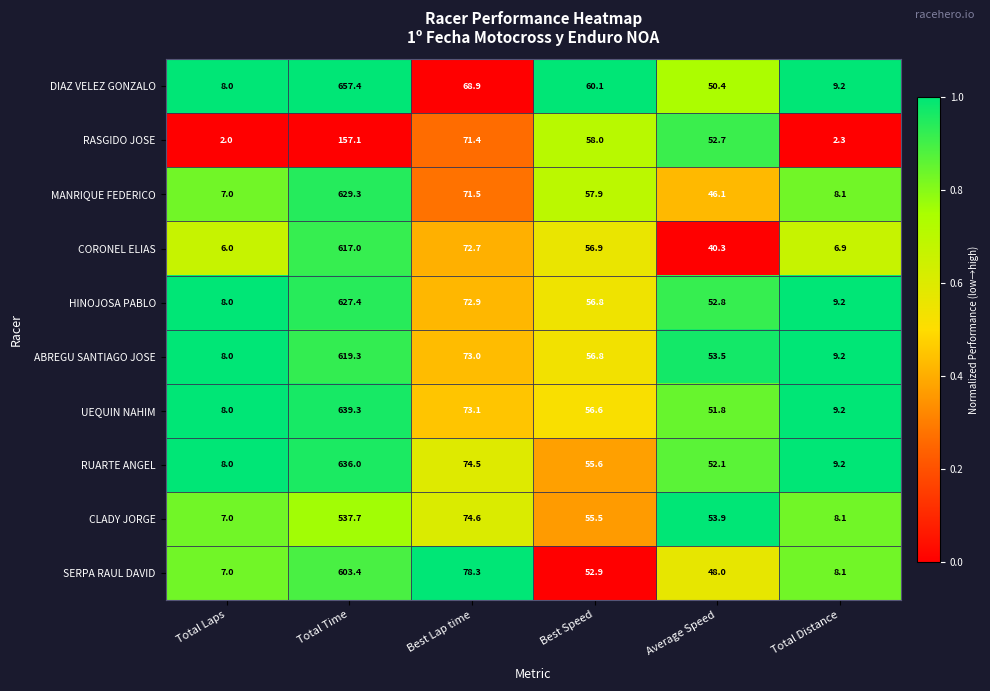

Between Best Speed and Average Speed, which series saw the biggest shift?

CORONEL ELIAS